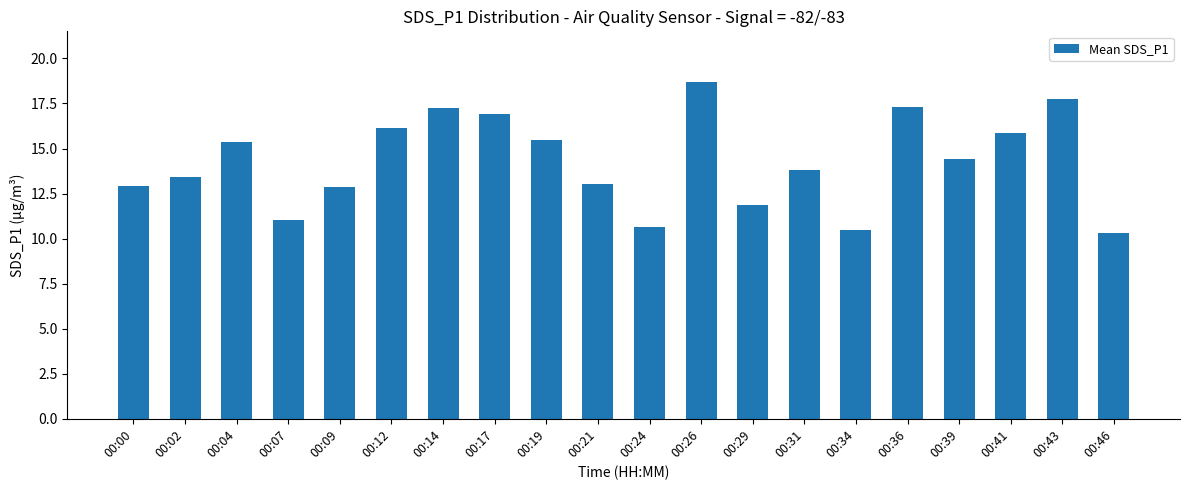

What is the difference between the values at 00:12 and 00:00?

3.2